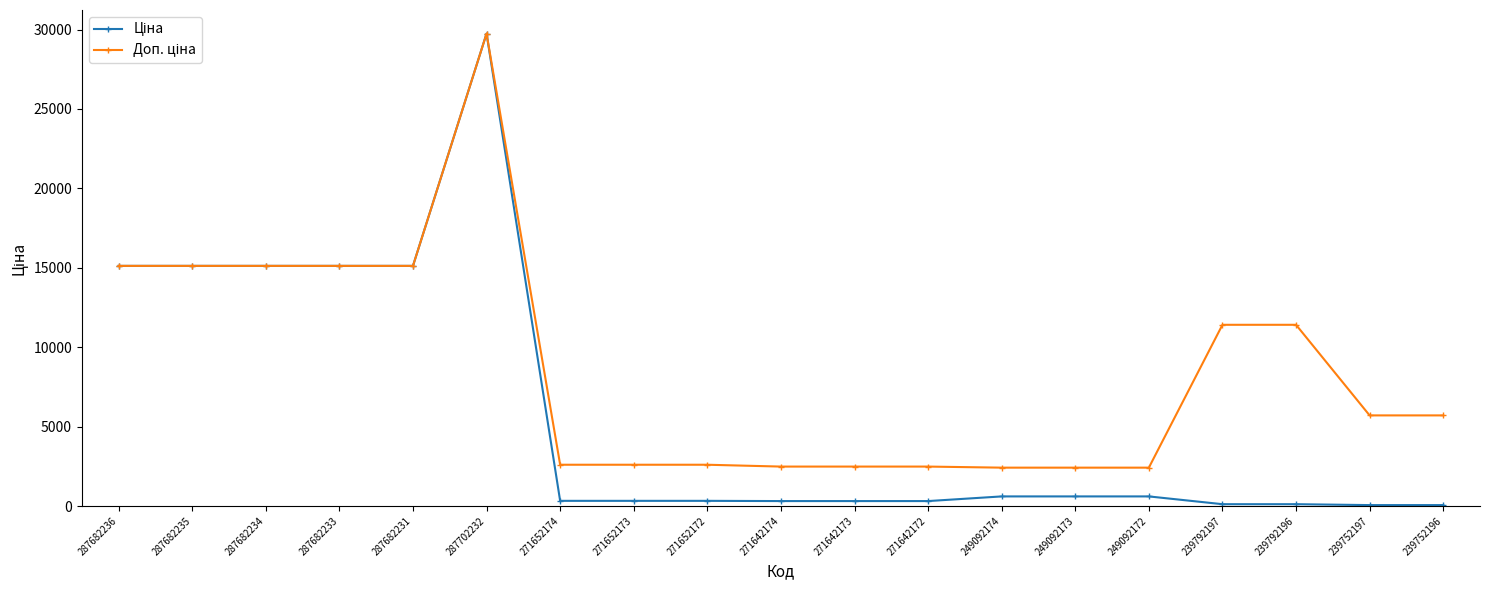

What is the total value across all series at 287682231?

30240.0